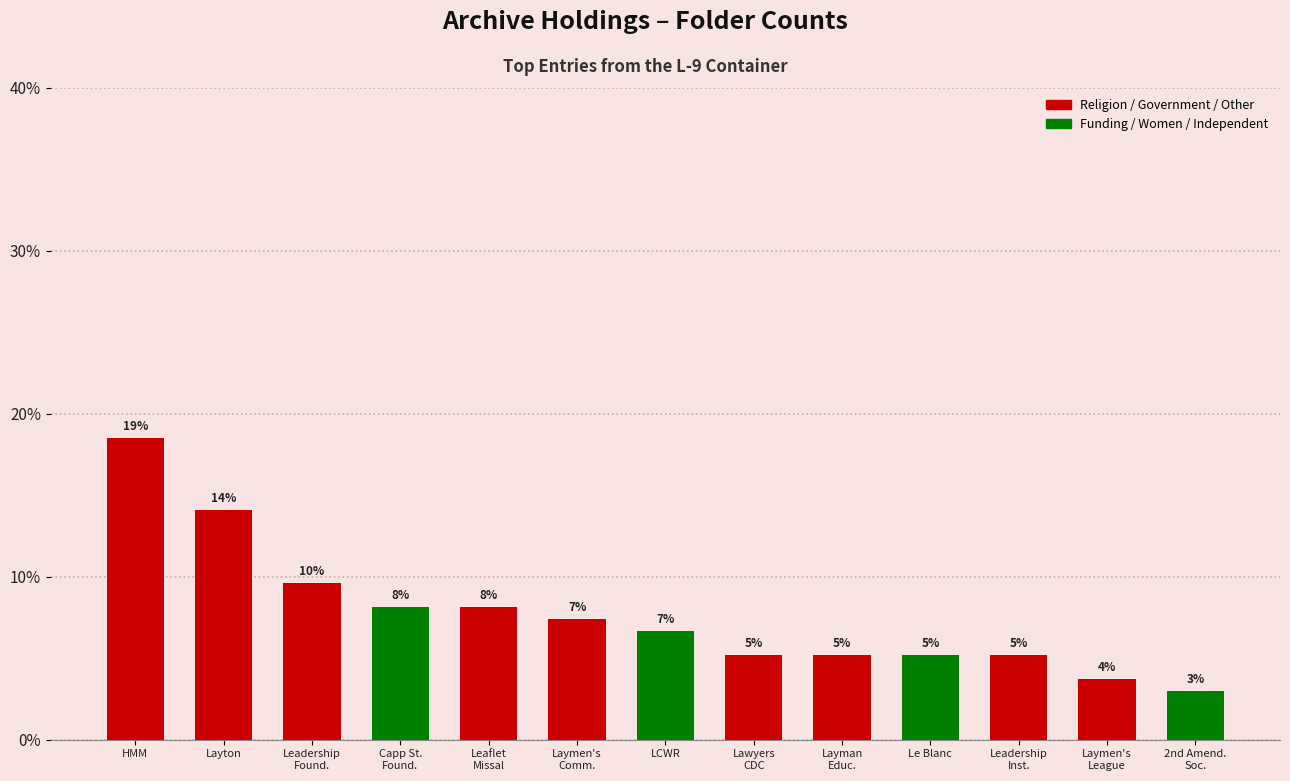

Which label corresponds to the largest value in the chart?

HMM